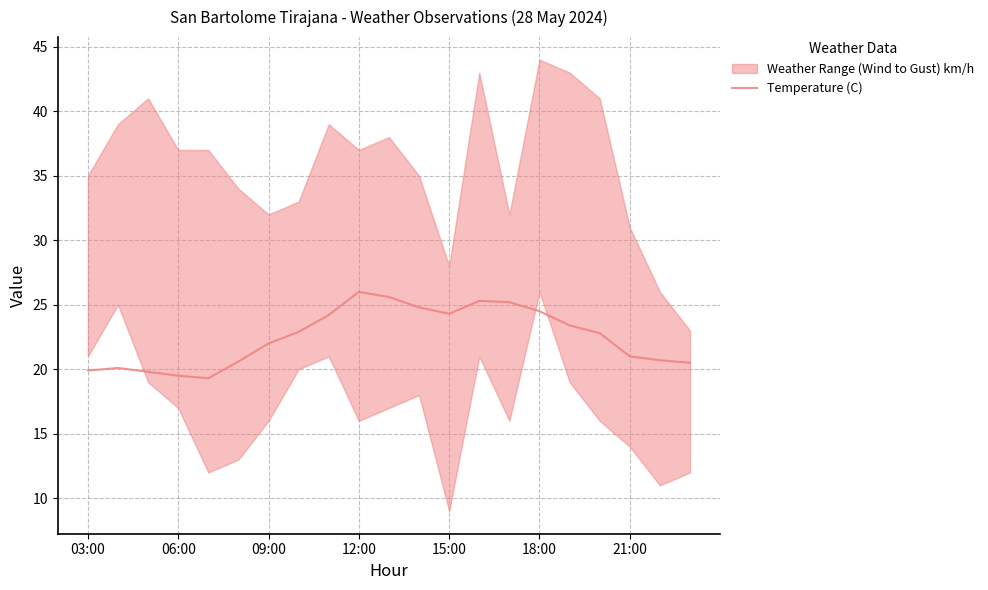

What is the lowest value of the Temperature (C) series?

19.3